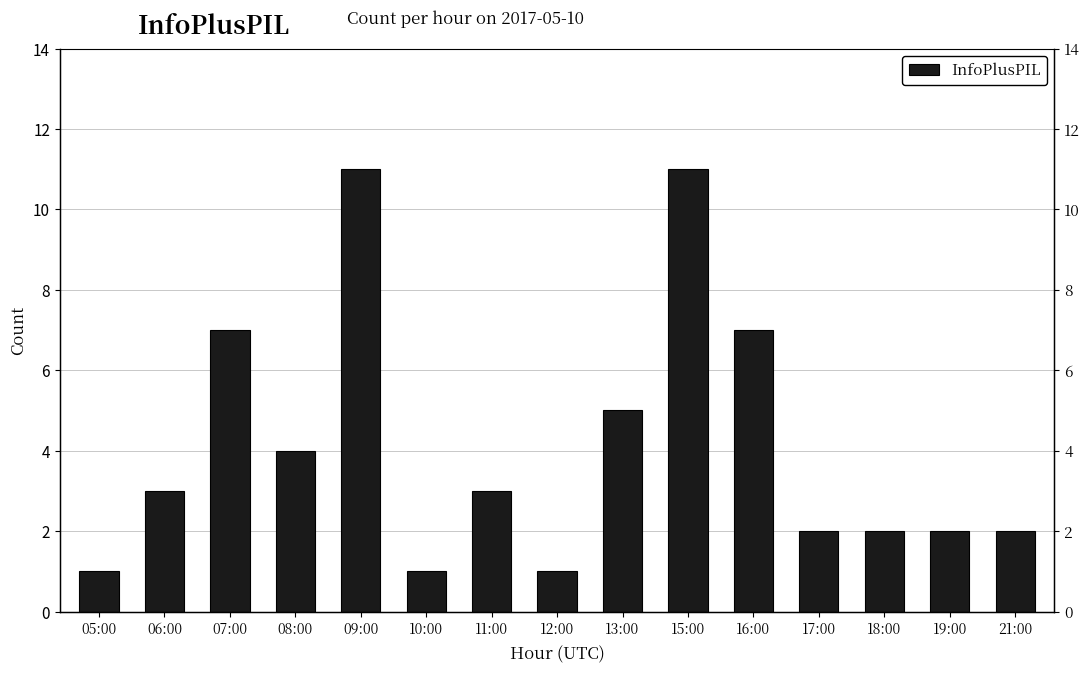

What is the sum of all values?

62